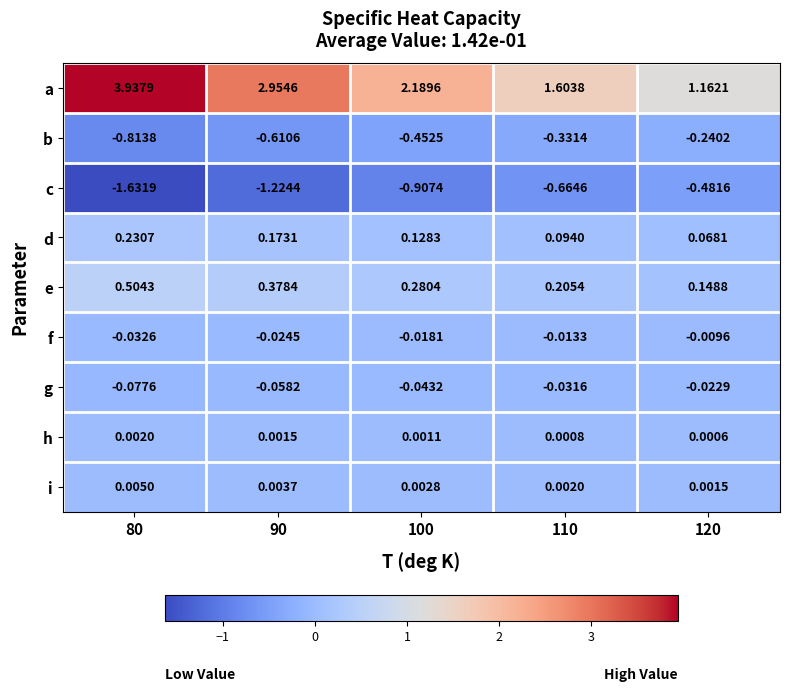

Between 90 and 110, which series saw the biggest shift?

a